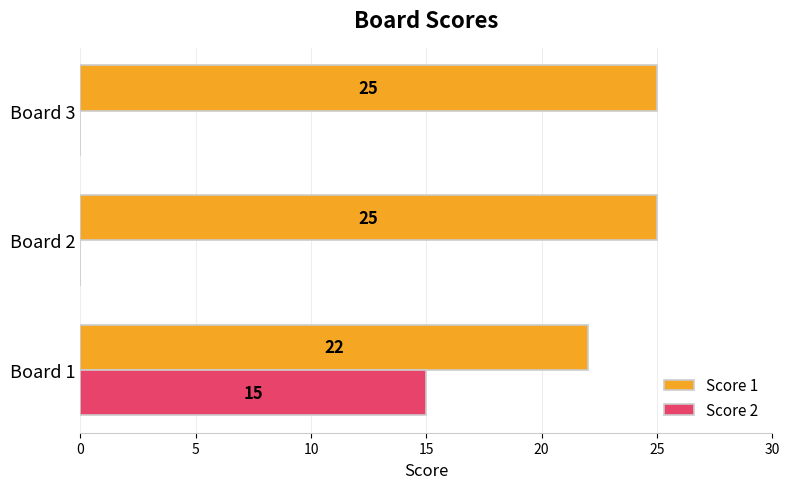

What are all the series names shown in the legend?

Score 1, Score 2